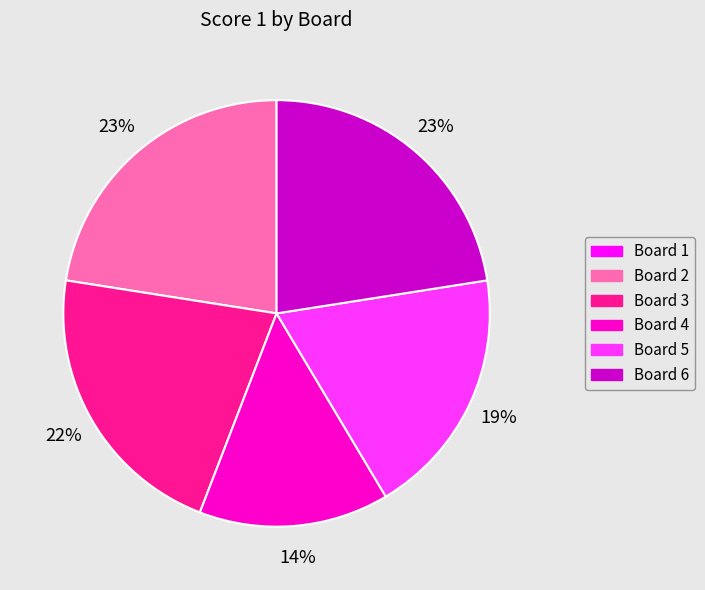

Combined, do Board 2 and Board 4 account for over 50%?

No